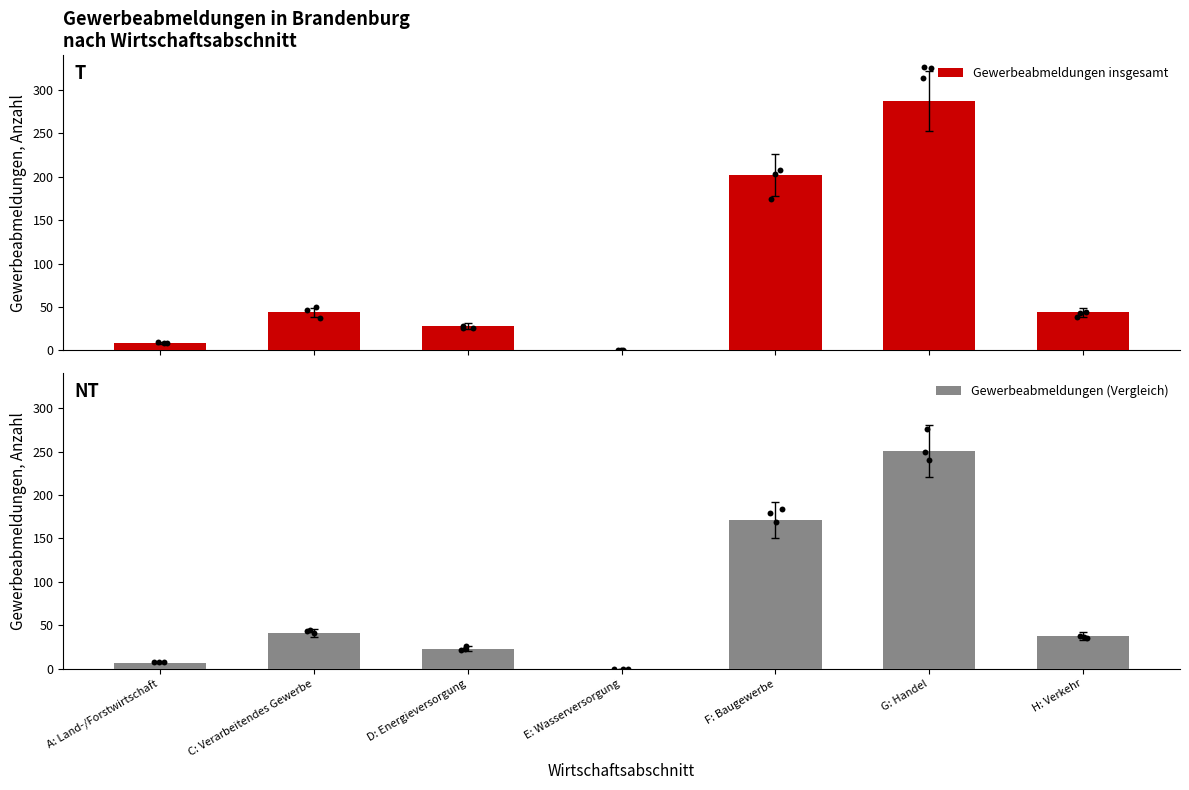

What are all the series names shown in the legend?

Gewerbeabmeldungen insgesamt, Gewerbeabmeldungen (Vergleich)